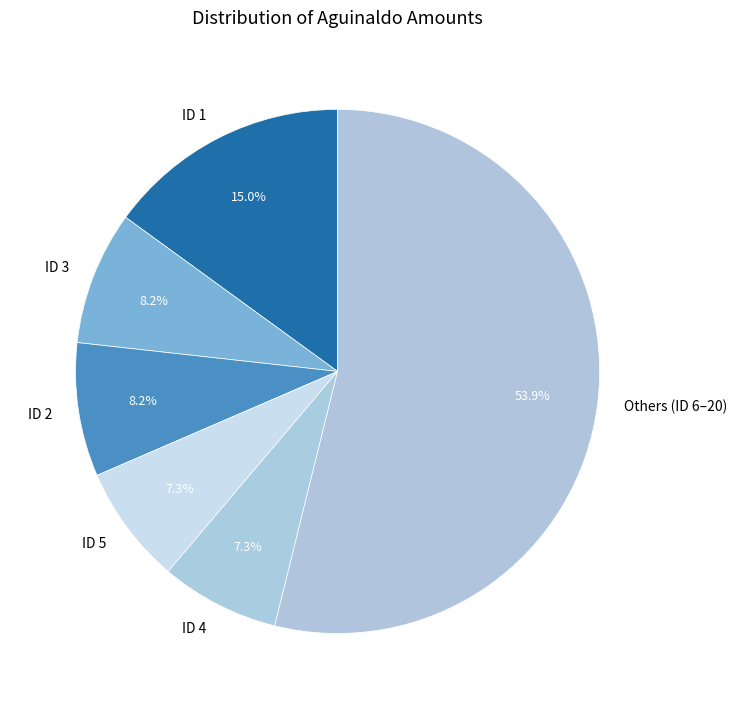

Is there a majority slice in this chart?

Yes